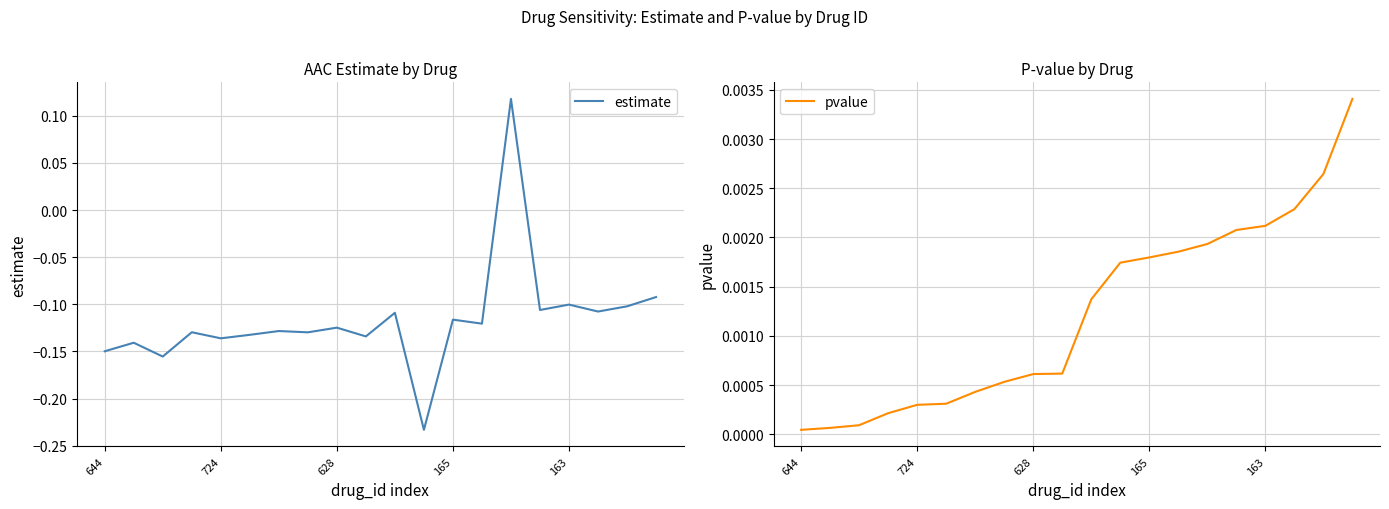

The value of pvalue at 7 is 0.0. True or false?

True